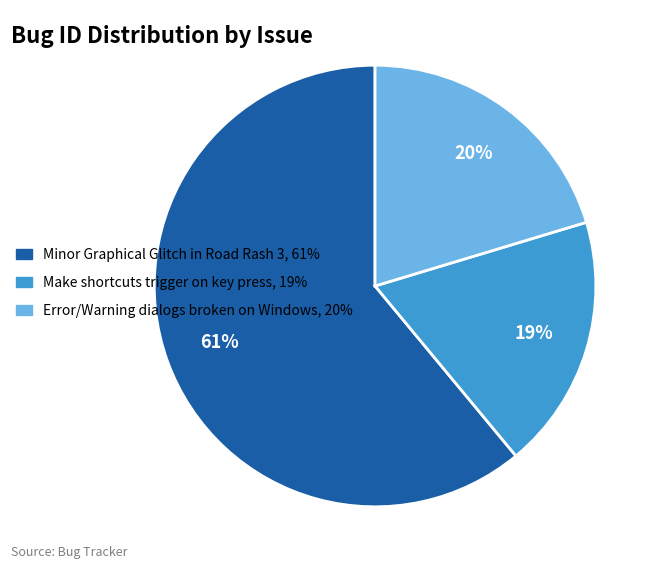

To the nearest percent, what is the difference between the Minor Graphical Glitch in Road Rash 3 and Error/Warning dialogs broken on Windows slice percentages?

41%